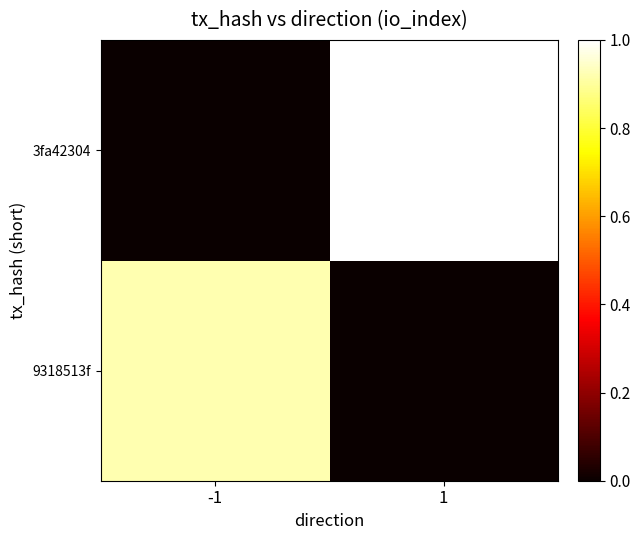

How many distinct data groups are displayed?

2